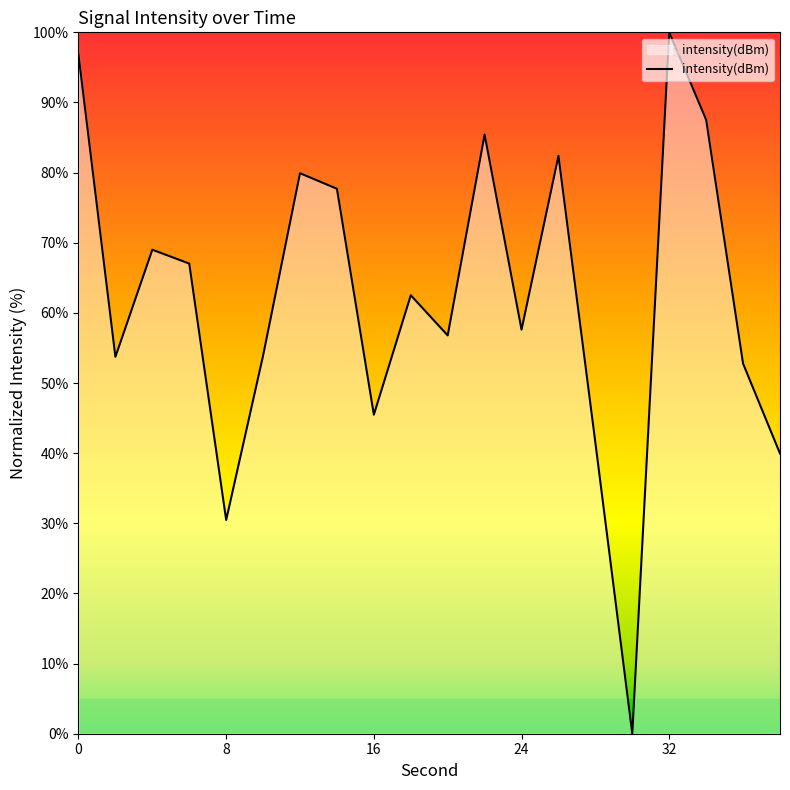

True or false: the data has more than 1 interior local peaks.

True